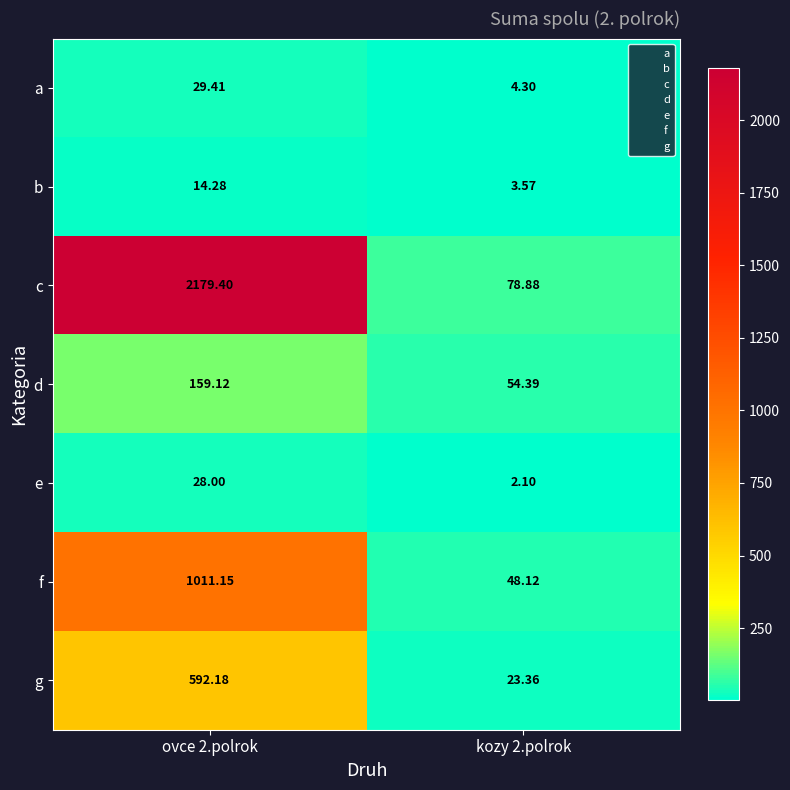

Count the number of categories in the chart.

2